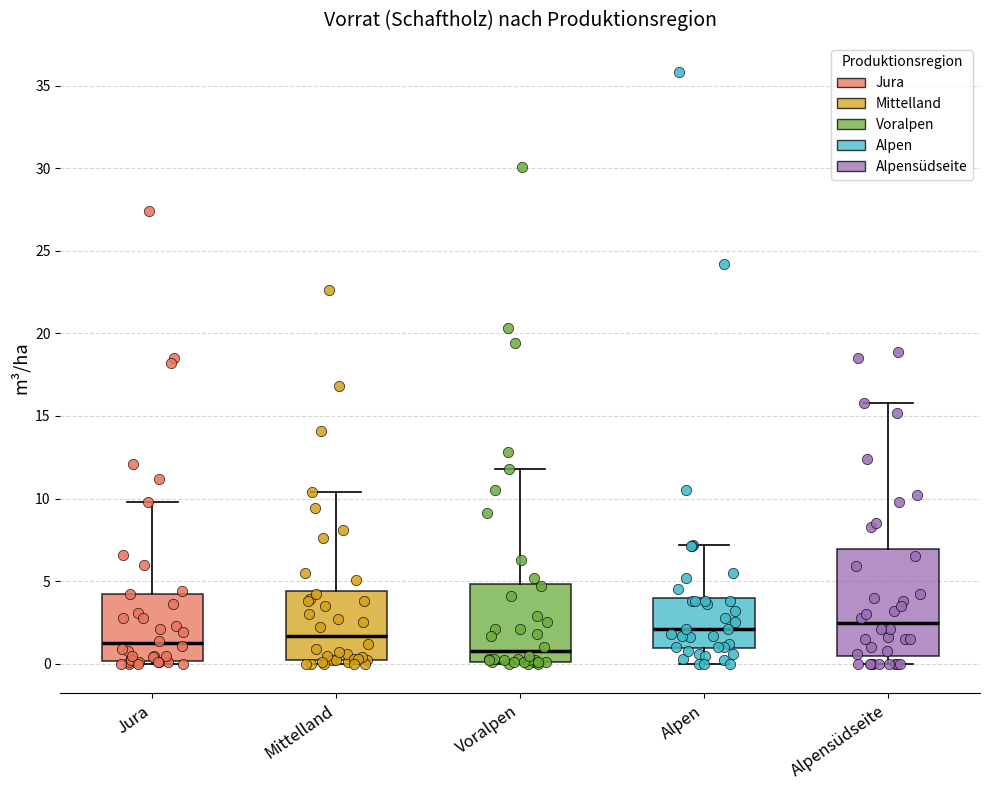

Which box is the tallest, from its lower edge to its upper edge?

Alpensüdseite